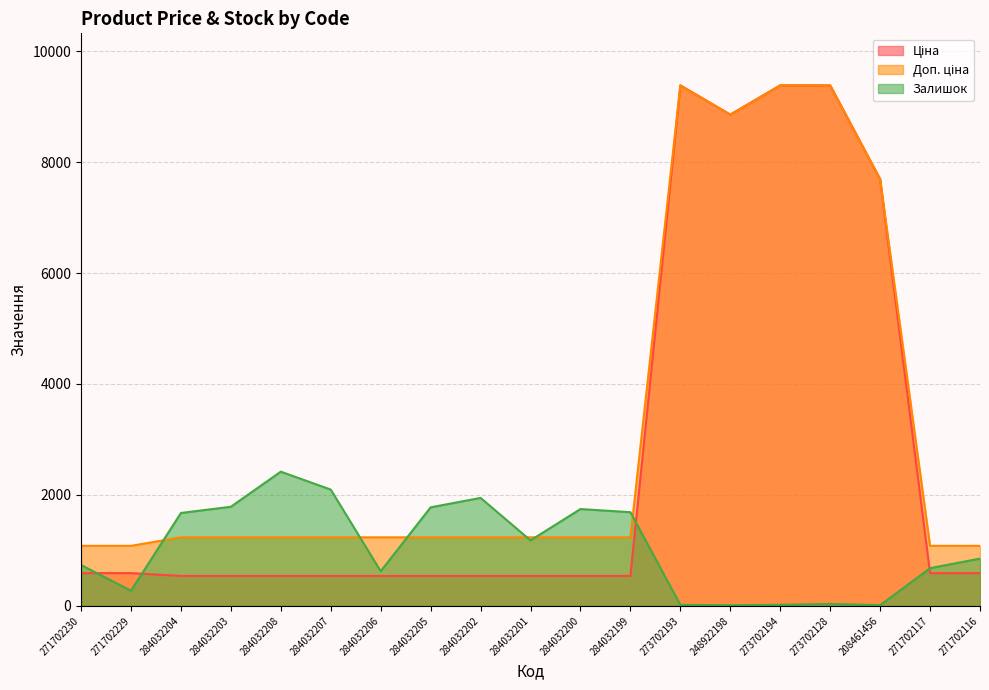

Reading right to left, what are all the values shown in this chart?

Ціна: 589.9	589.9	7693.1	9384.0	9384.0	8856.7	9384.0	539.0	539.0	539.0	539.0	539.0	539.0	539.0	539.0	539.0	539.0	589.9	589.9
Доп. ціна: 1081.7	1081.7	7693.1	9384.0	9384.0	8856.7	9384.0	1235.4	1235.4	1235.4	1235.4	1235.4	1235.4	1235.4	1235.4	1235.4	1235.4	1081.7	1081.7
Залишок: 852.0	679.0	11.0	34.0	18.0	11.0	17.0	1688.0	1745.0	1180.0	1946.0	1776.0	624.0	2096.0	2419.0	1786.0	1674.0	273.0	736.0